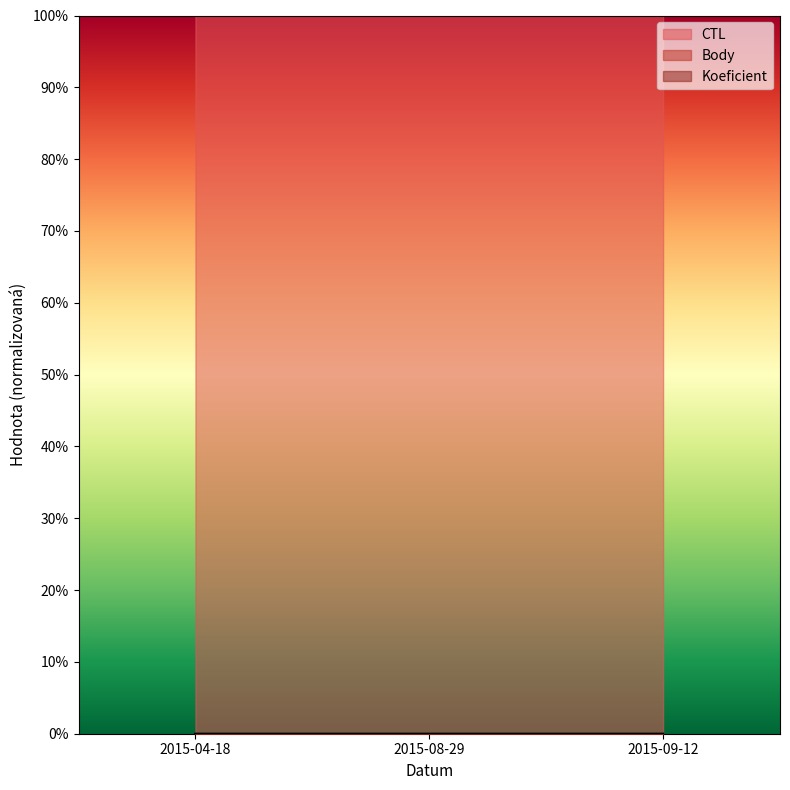

Does the chart display data point markers on the line(s)?

No